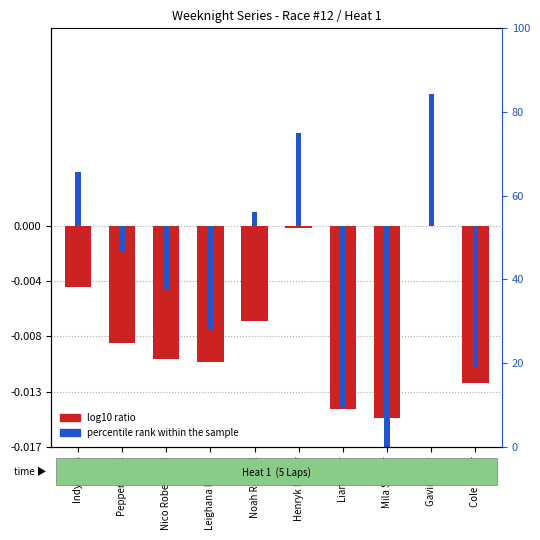

The value of log10 ratio at Mila Stoner is -0.0. True or false?

True